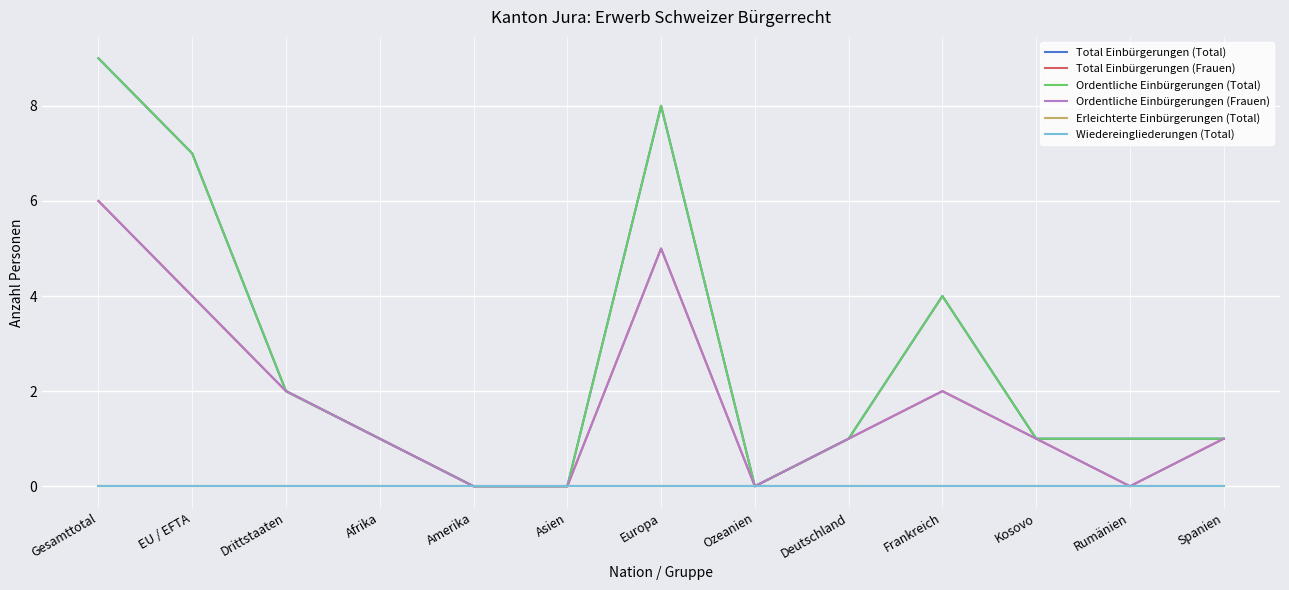

True or false: Wiedereingliederungen (Total) has a value of 0 at Deutschland.

True